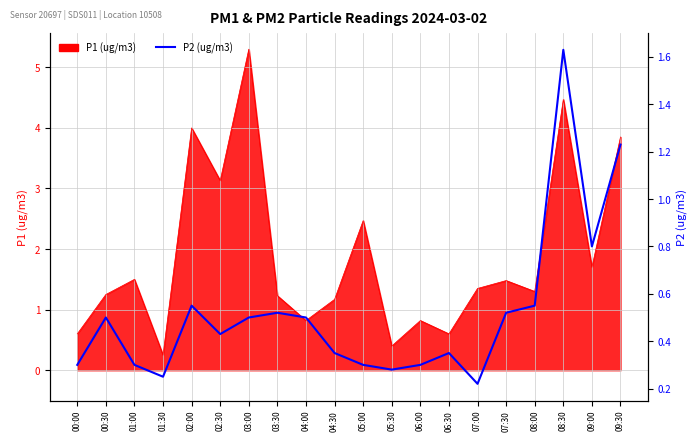

Where is the first local minimum?

01:30